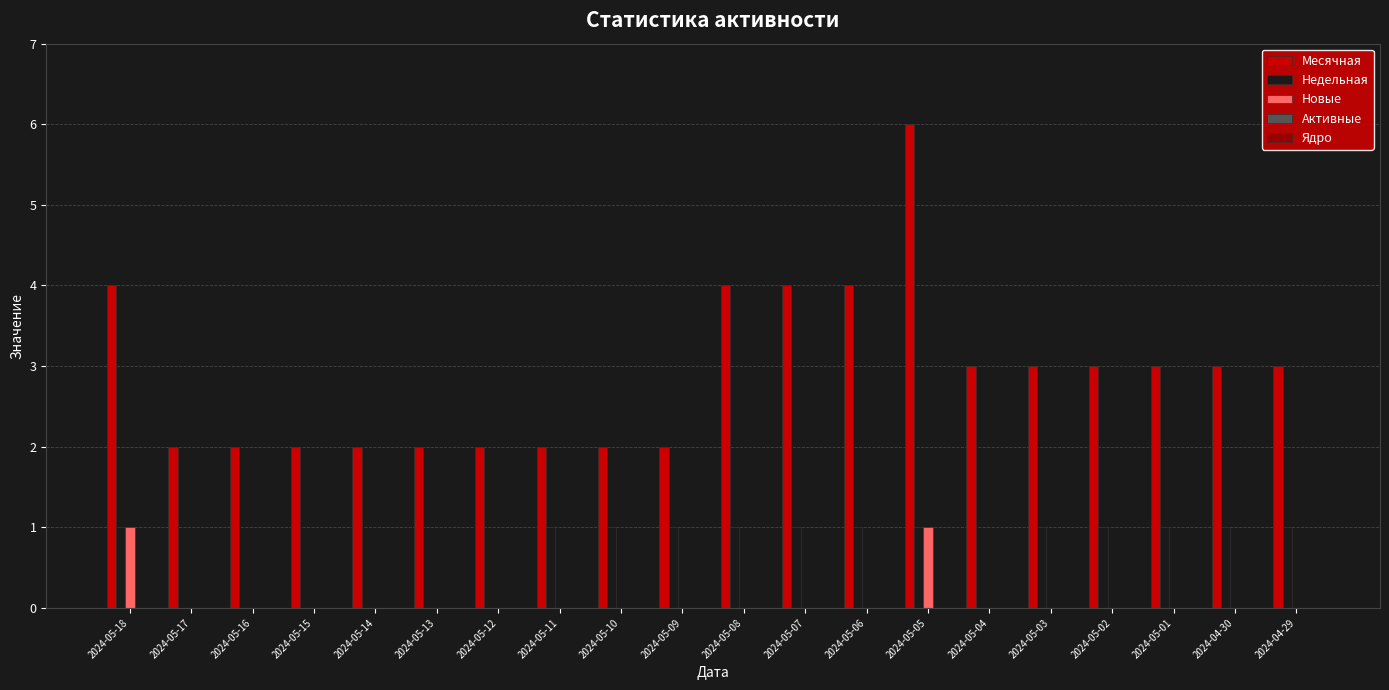

Are the bars grouped side by side (vs. stacked)?

Yes